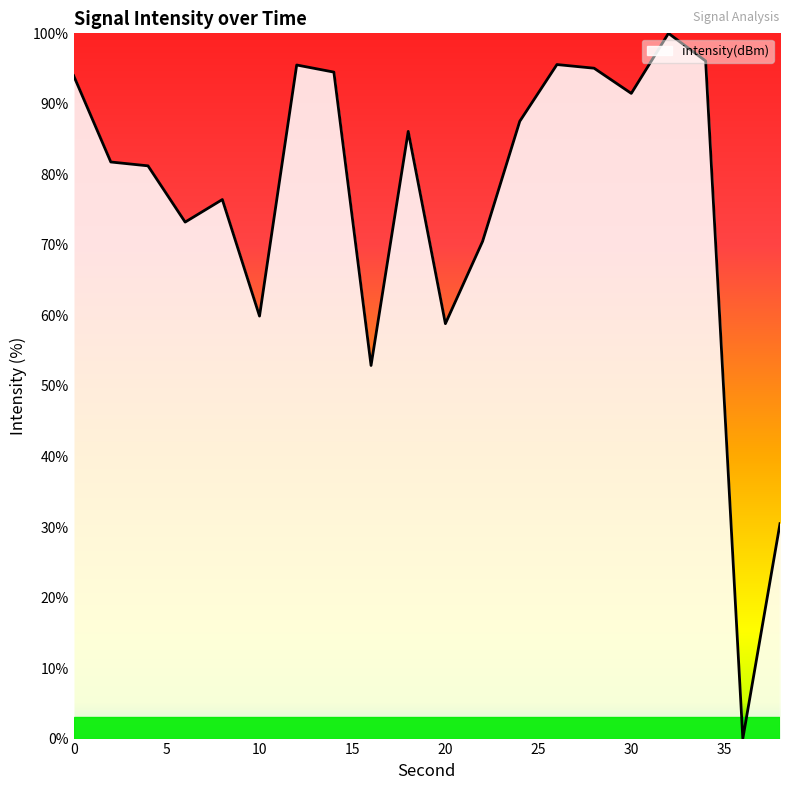

What is the sum of all values?

1521.1